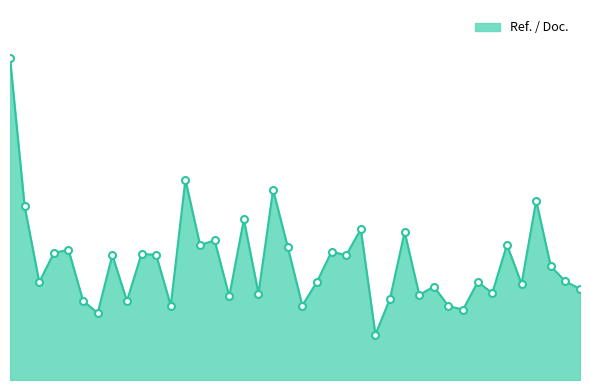

Does the chart display data point markers on the line(s)?

No